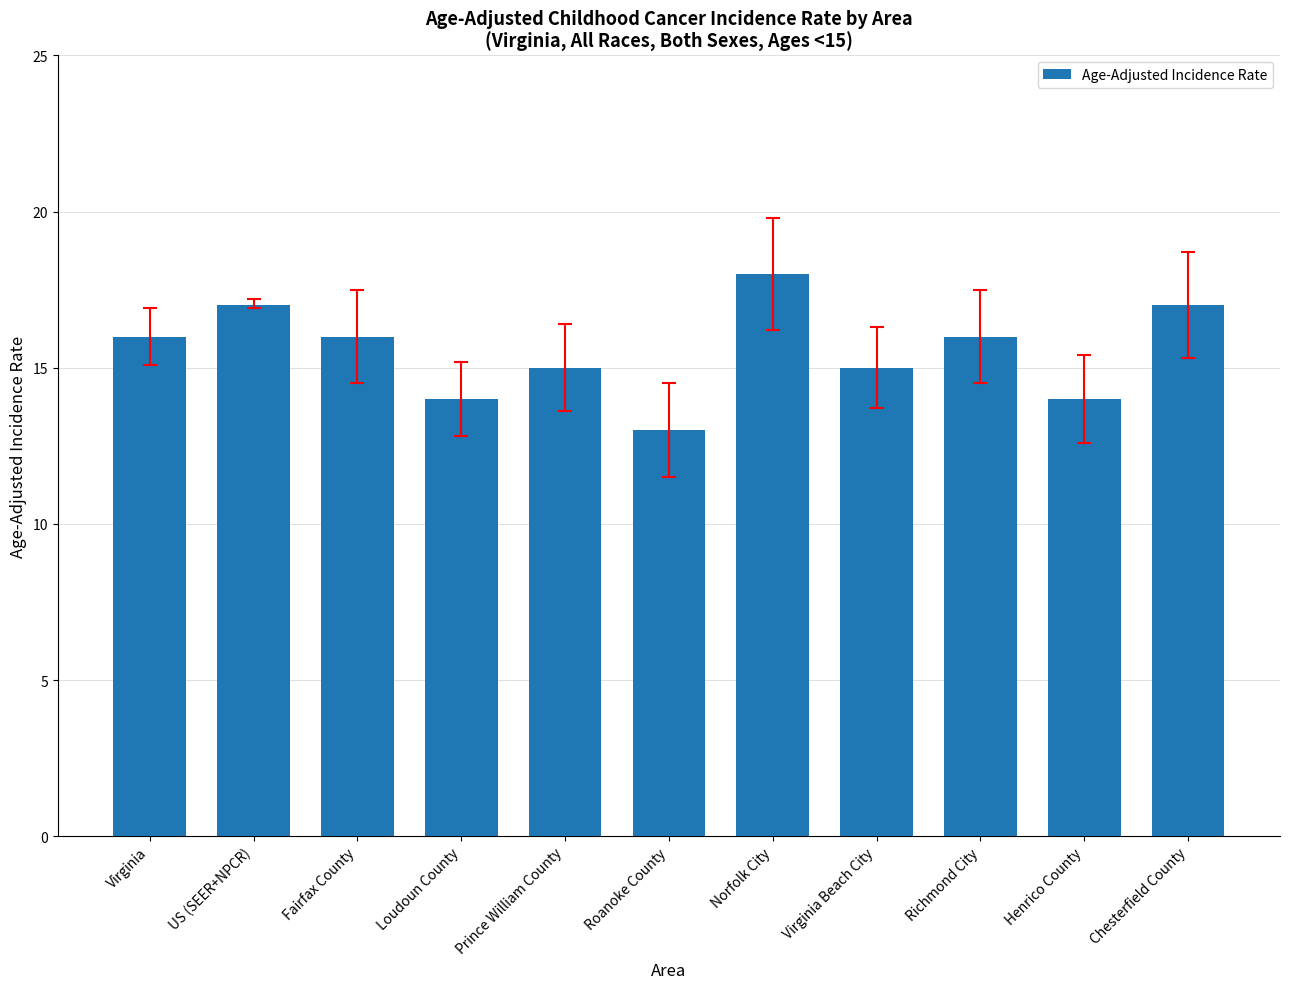

What is the value of the 7th bar from the left?

18